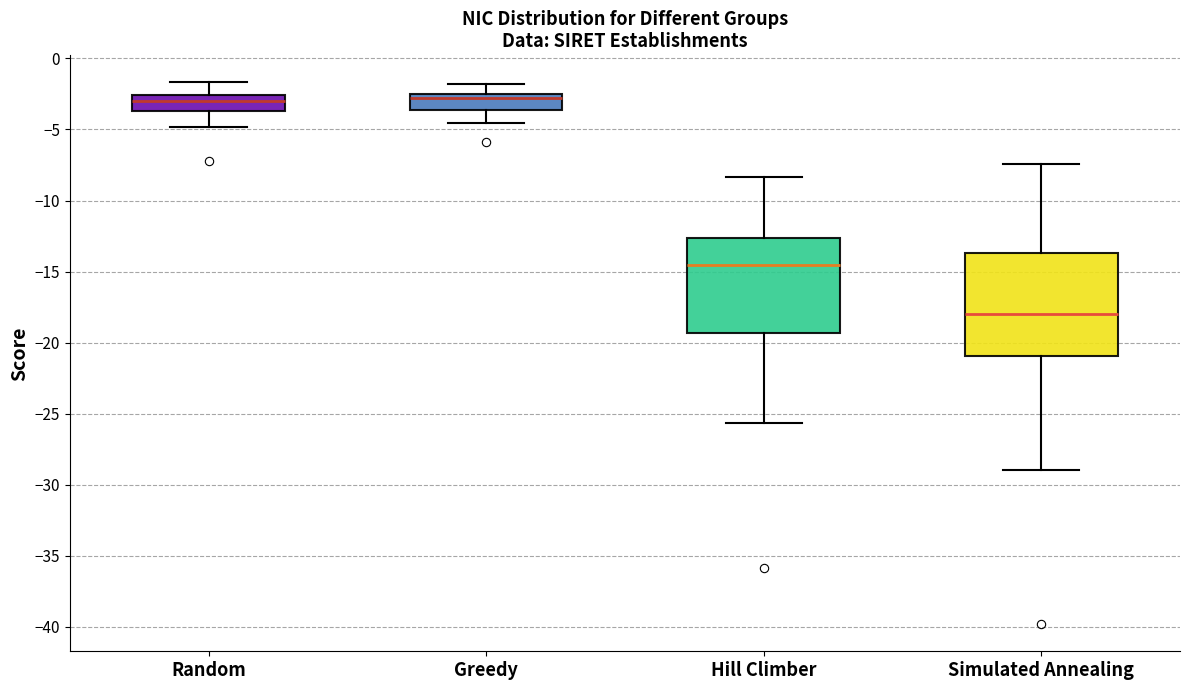

Comparing the boxes themselves (not the whiskers), which one is the tallest?

Simulated Annealing